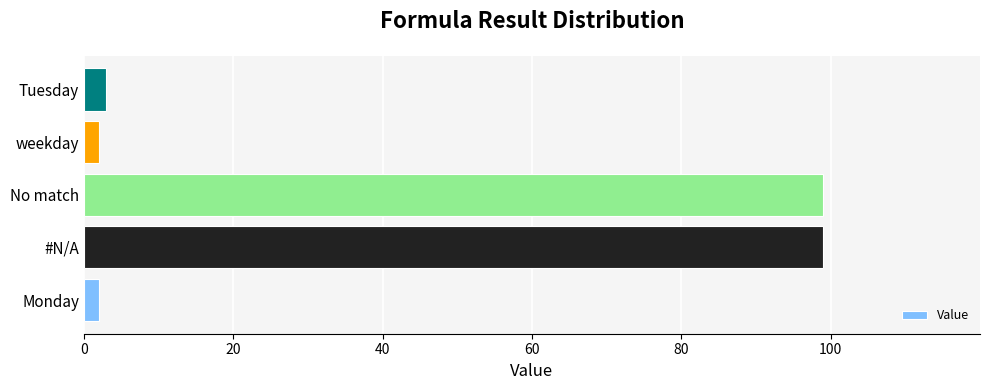

What is the sum of all values?

205